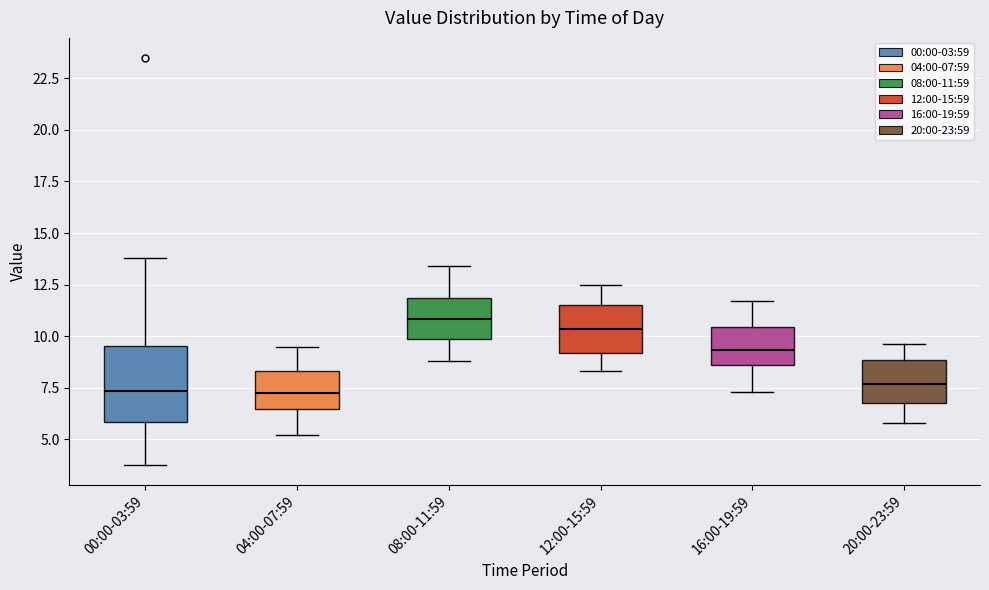

Reading left to right, transcribe this box plot: for each box, give where its median line is, the range the box spans, and where its two whiskers end, as read against the y-axis. The values are not printed on the chart, so give them approximately, as read against the axis.

00:00-03:59: median 7.5, box 6.0 to 9.5, whiskers 4.0 to 14.0
04:00-07:59: median 7.5, box 6.5 to 8.5, whiskers 5.0 to 9.5
08:00-11:59: median 11.0, box 10.0 to 12.0, whiskers 9.0 to 13.5
12:00-15:59: median 10.5, box 9.0 to 11.5, whiskers 8.5 to 12.5
16:00-19:59: median 9.5, box 8.5 to 10.5, whiskers 7.5 to 11.5
20:00-23:59: median 7.5, box 7.0 to 9.0, whiskers 6.0 to 9.5